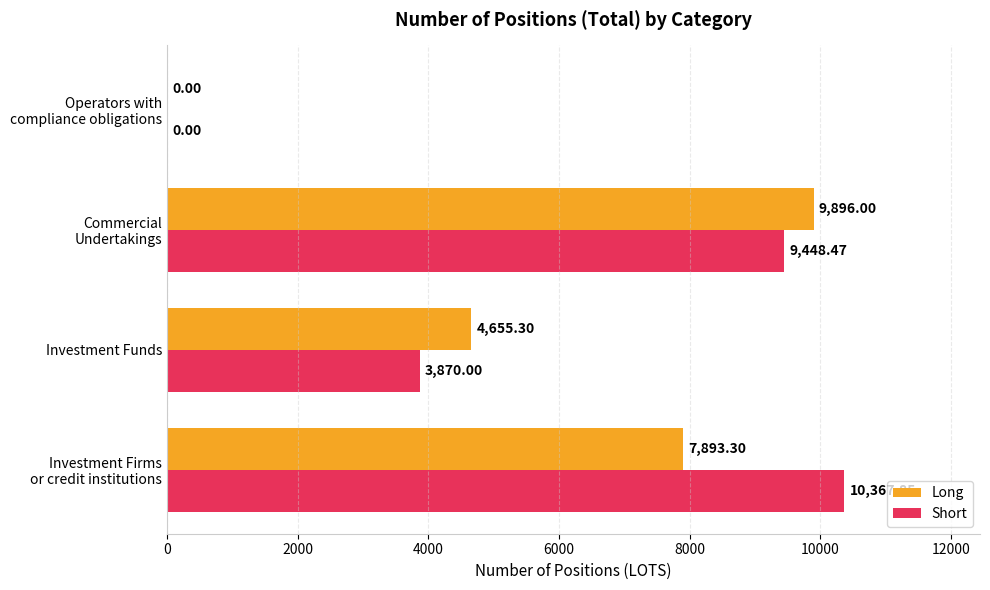

How many series are shown in this chart?

2